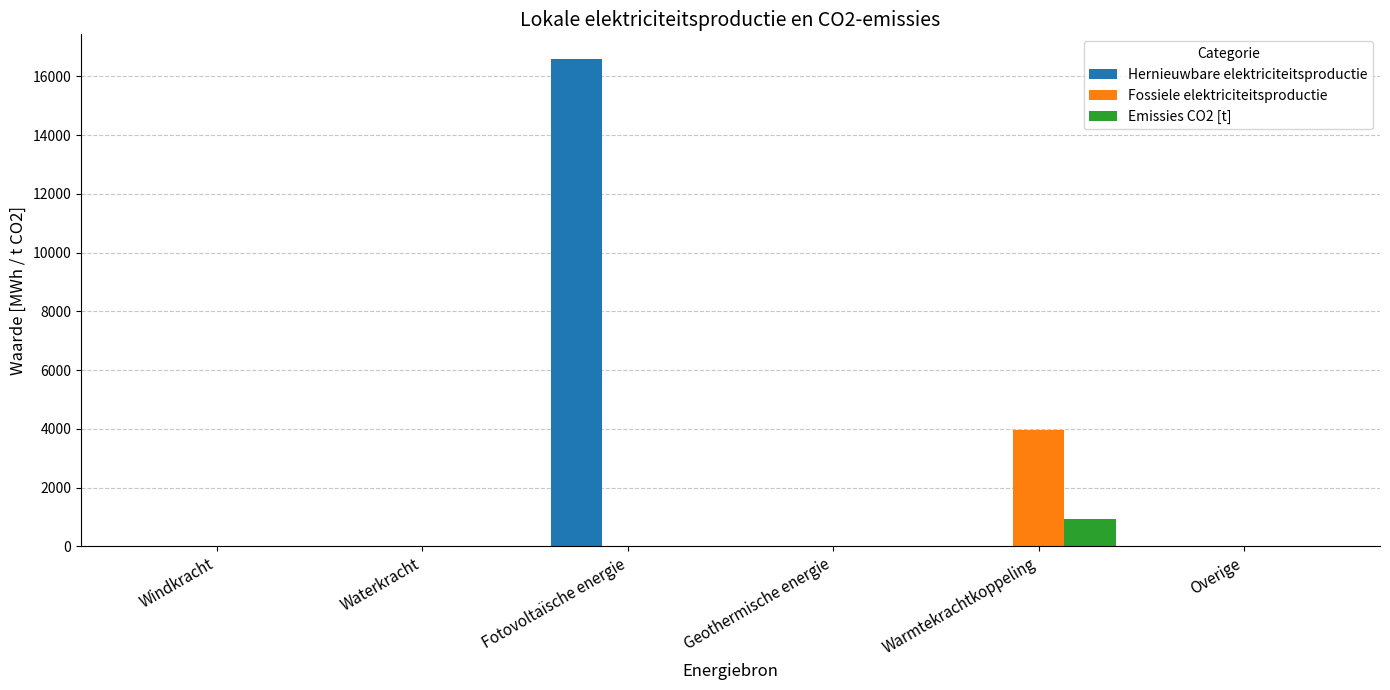

The value of Hernieuwbare elektriciteitsproductie at Windkracht is 0.0. True or false?

True